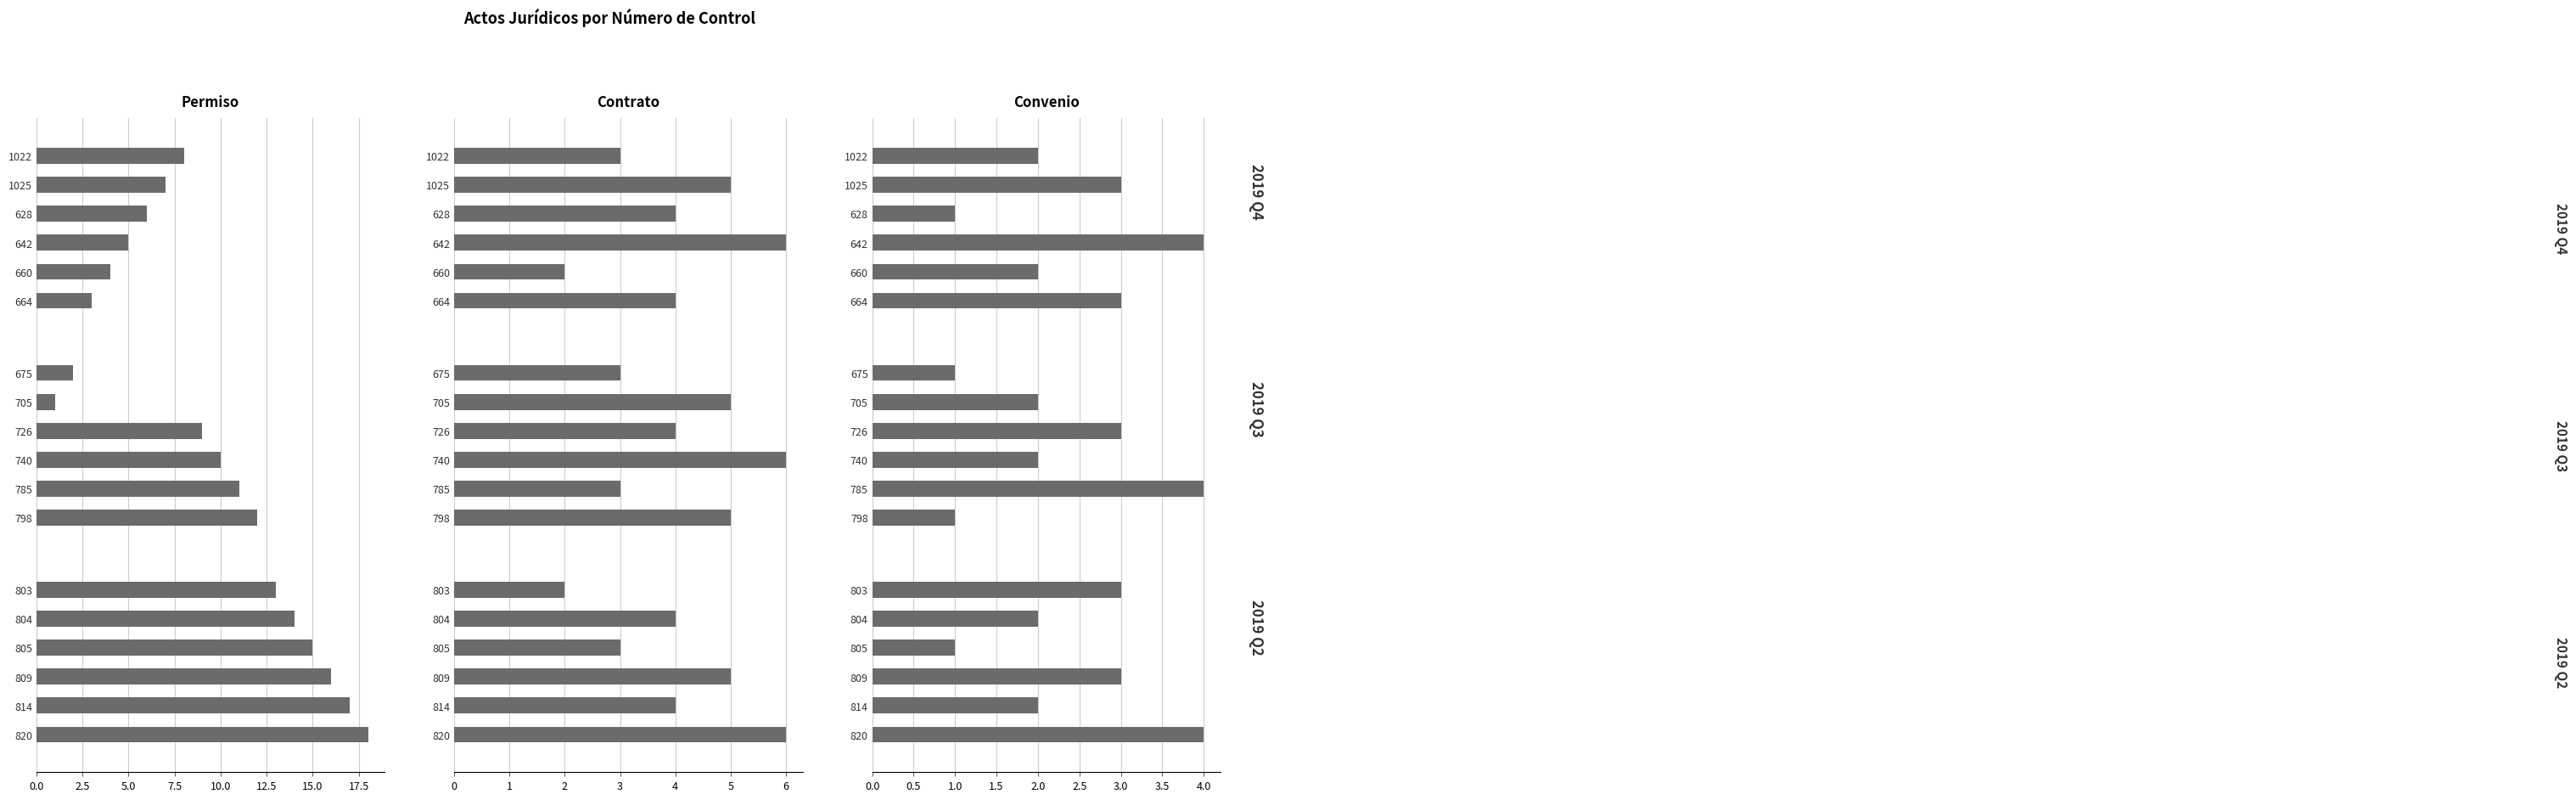

What is the lowest value of the Contrato series?

2